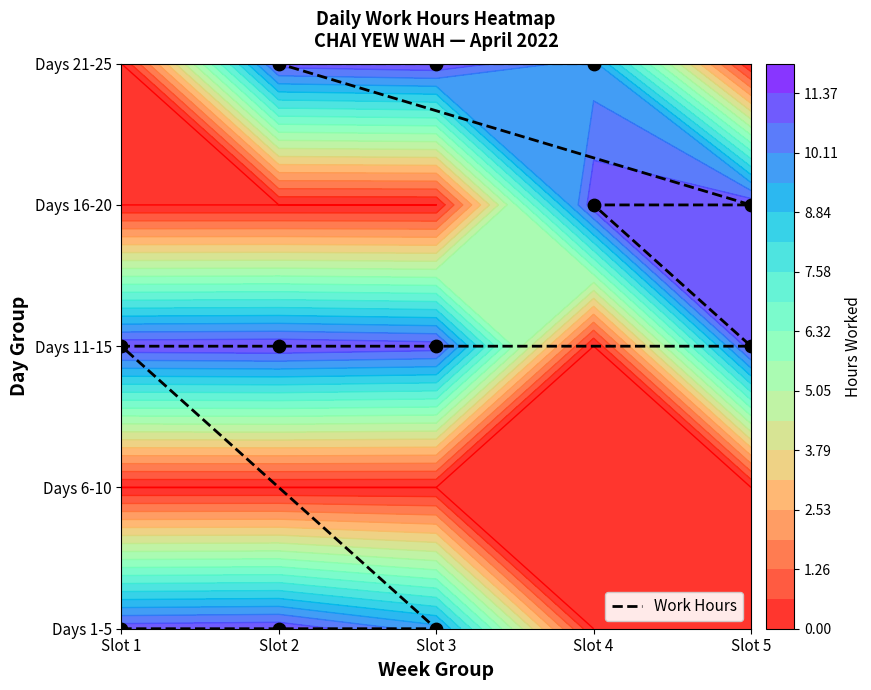

The chart shows a value of 1 at Slot 4. True or false?

False